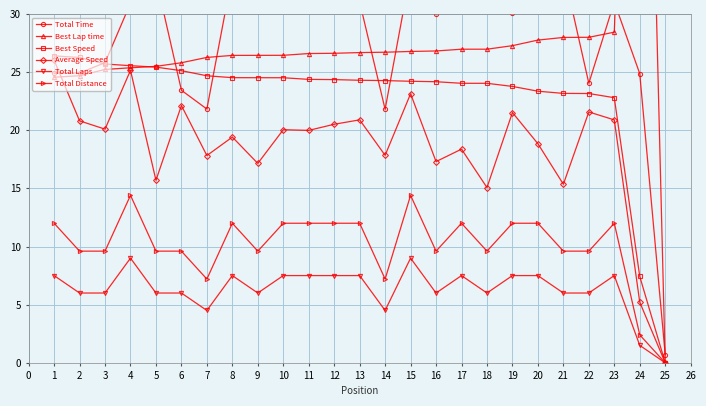

Is the value of Average Speed at 5 greater than the value of Total Distance at 17?

Yes